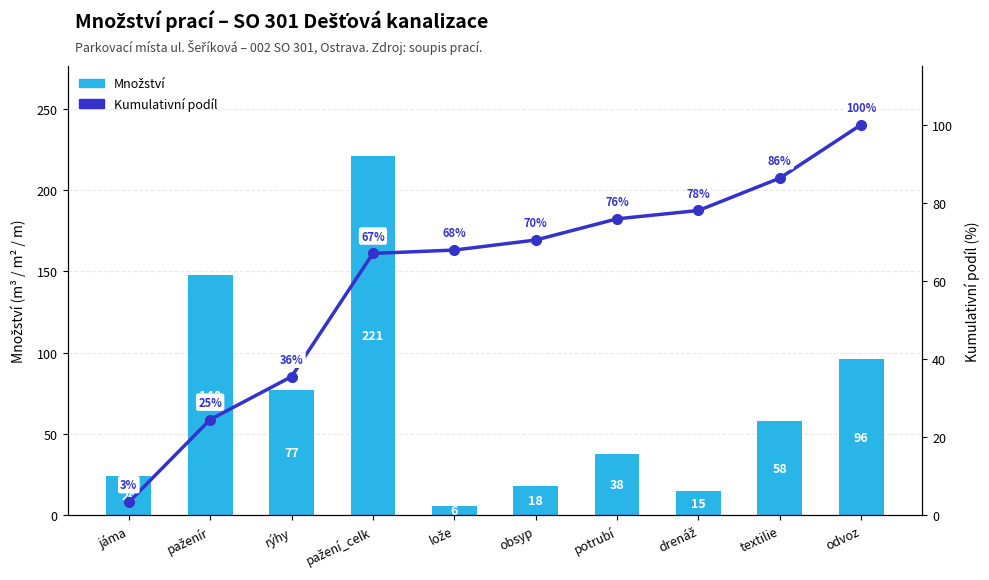

Read the Množství value at pažení_celk.

221.0